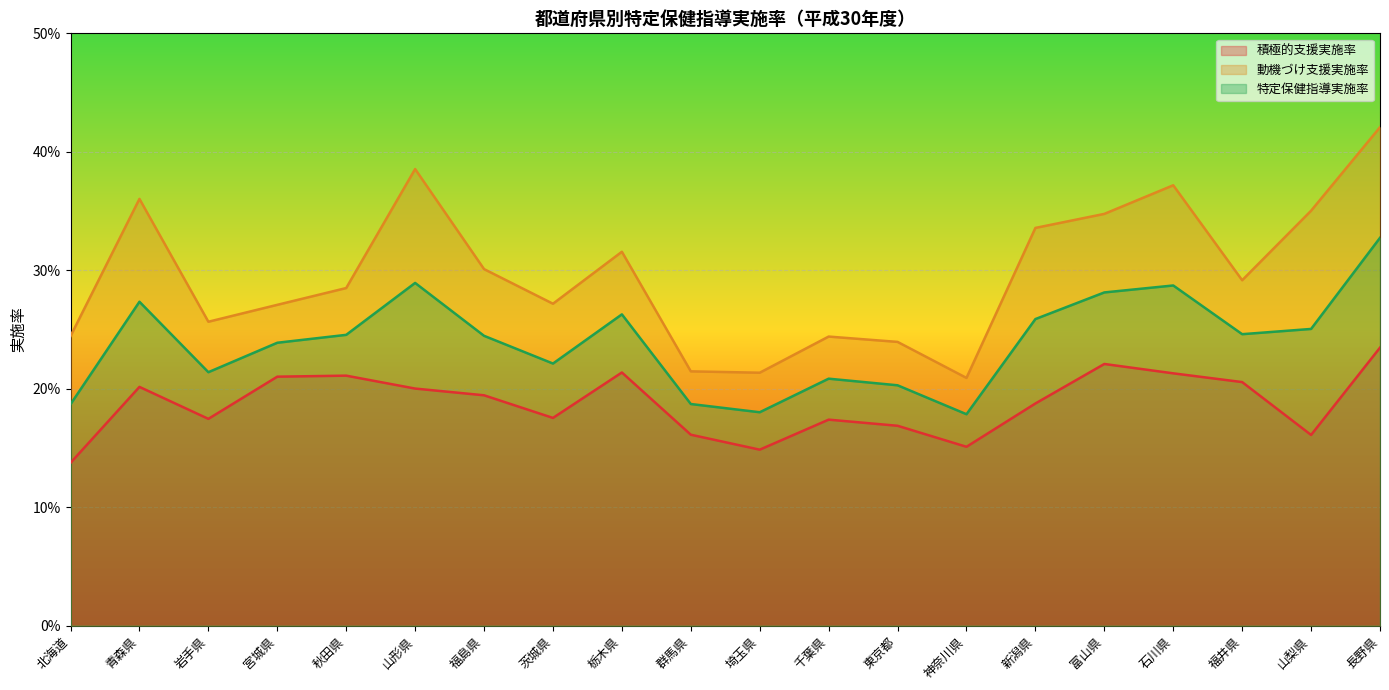

What is the difference between the maximum and minimum values in the 動機づけ支援実施率 series?

0.2